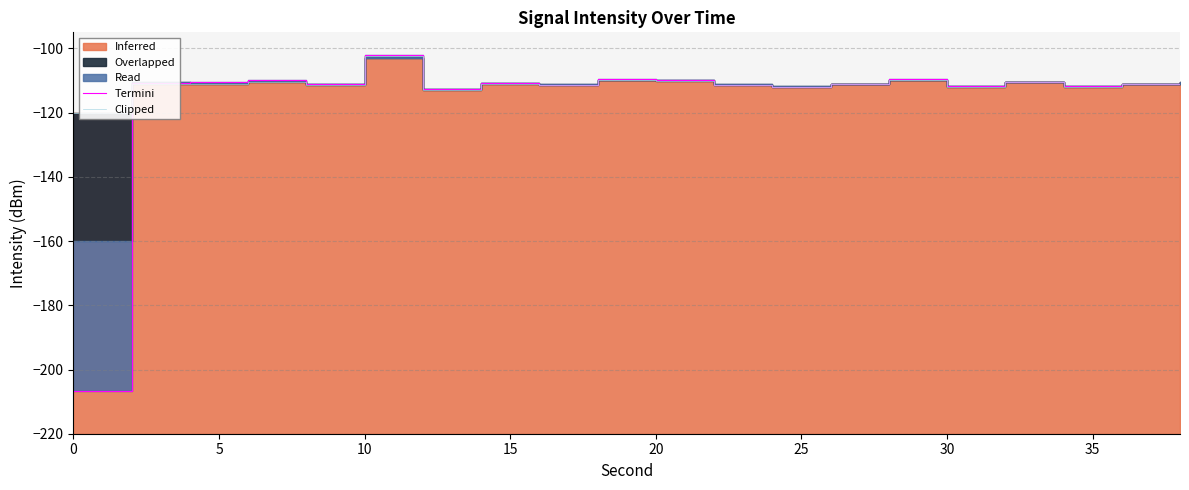

How many values in the Termini series are below -110?

15